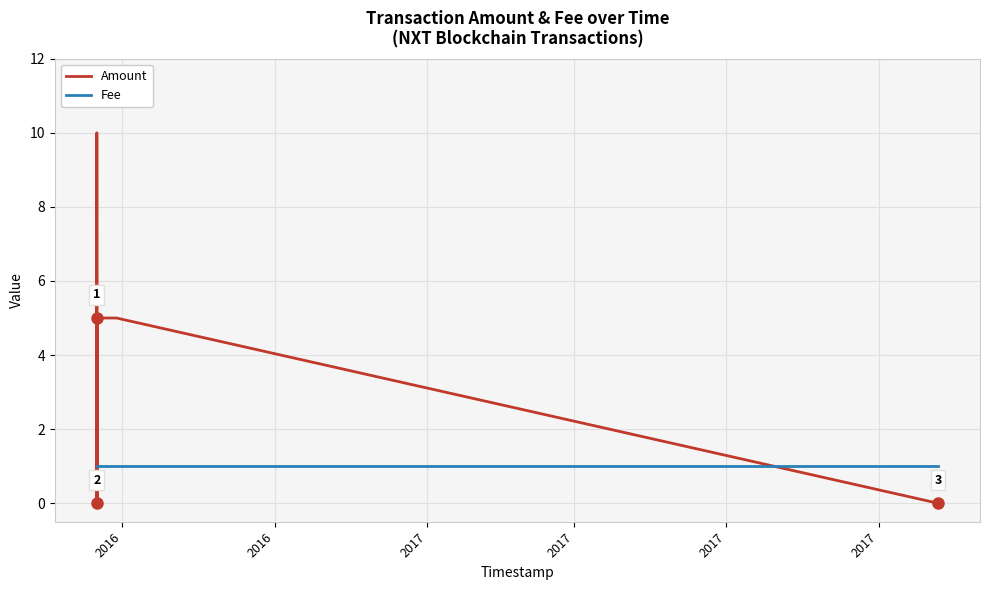

What is the sum of all Amount values?

30